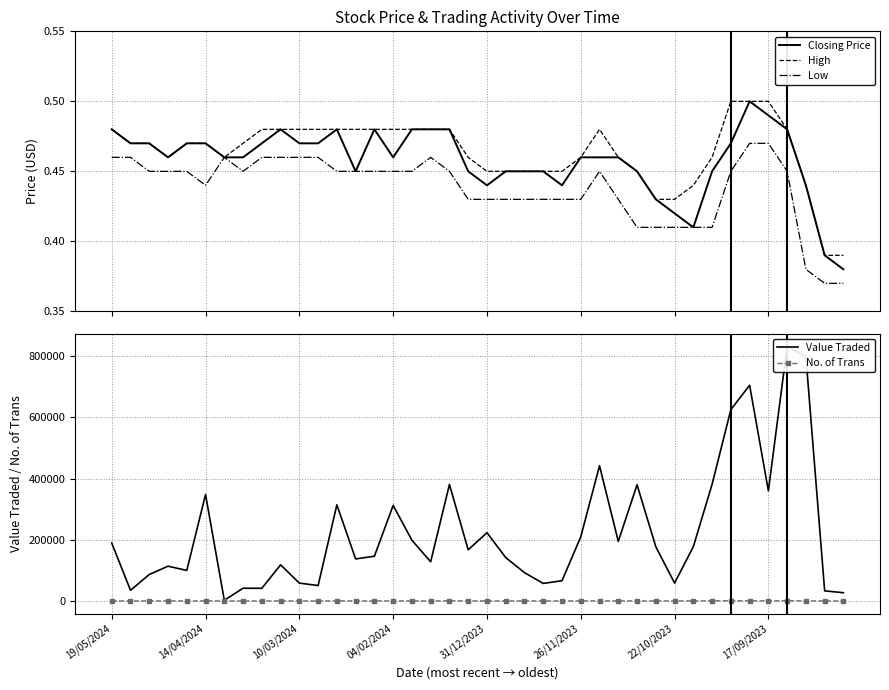

At how many categories does at least one series exceed 319475?

10